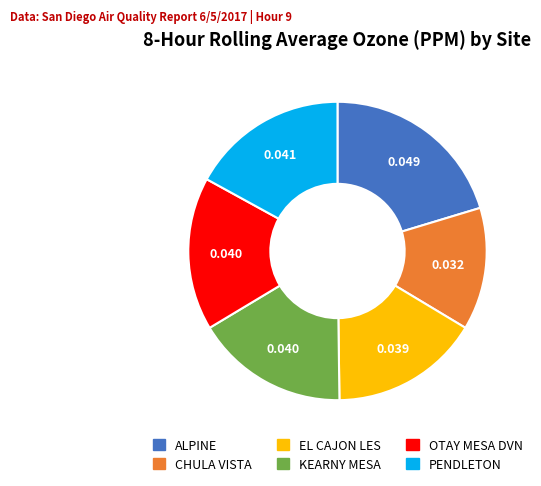

Which has a higher value, ALPINE or CHULA VISTA?

ALPINE